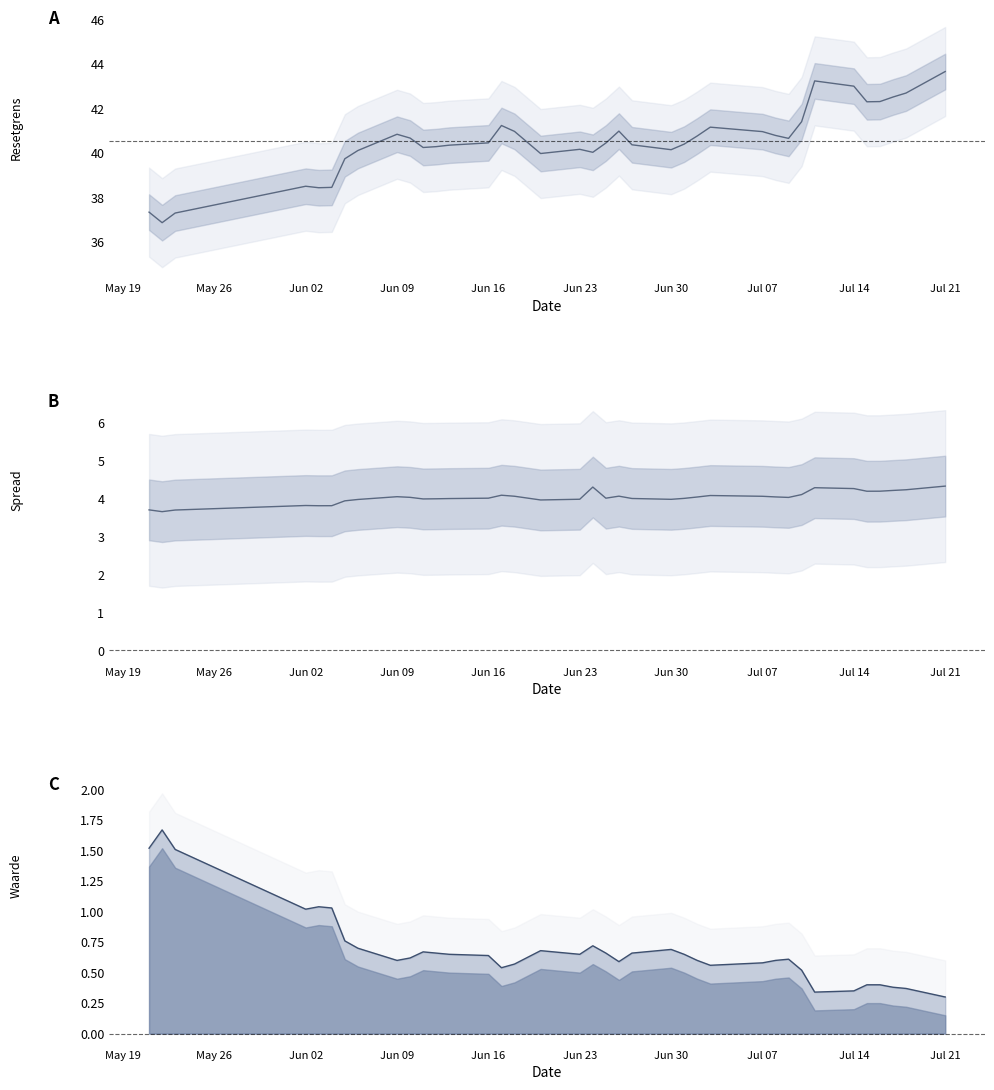

What is the minimum value for Resetgrens?

36.9